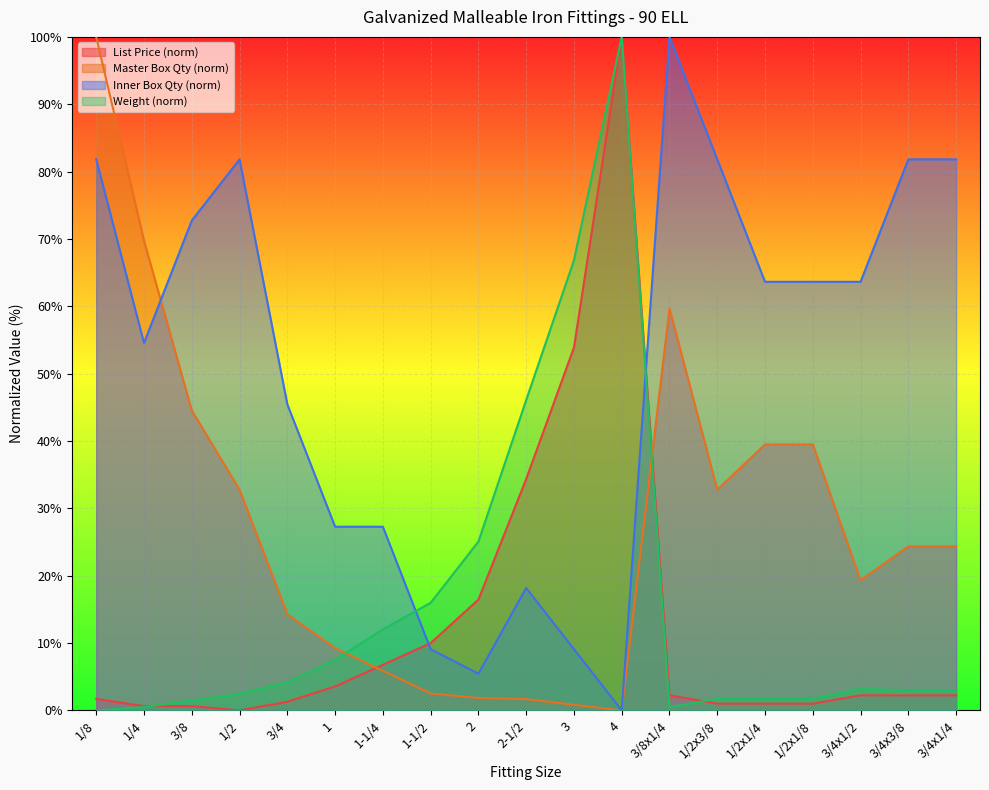

At which category does List Price reach its first local peak?

4